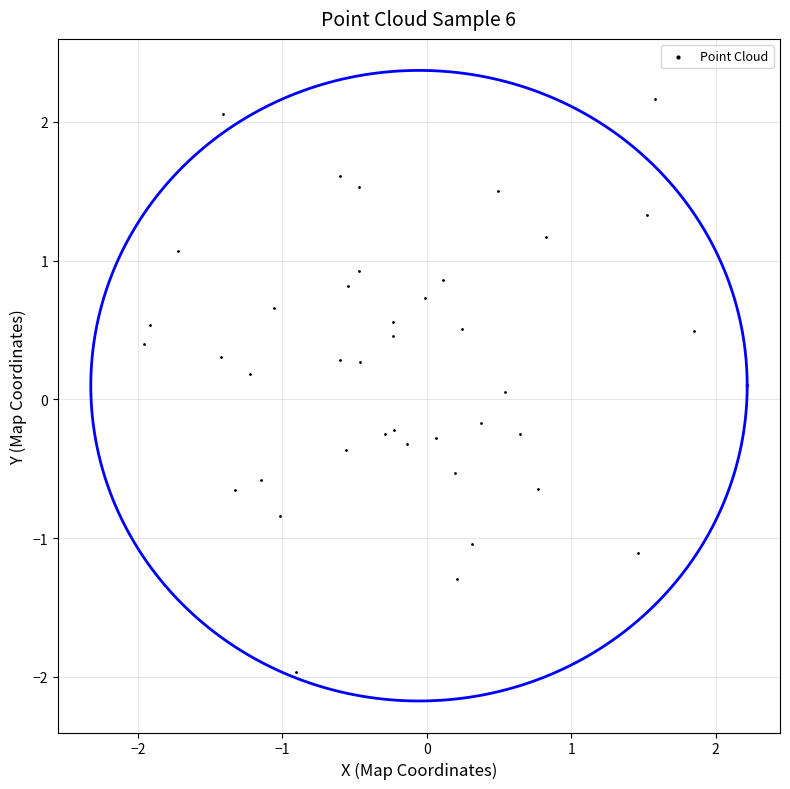

What is the range of X values (max minus min)?

3.8